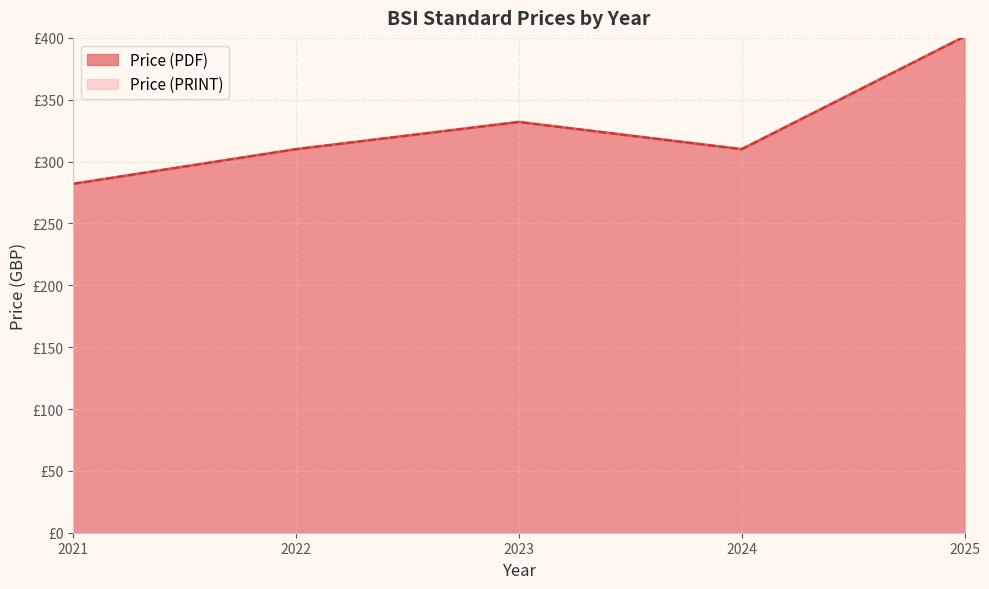

True or false: Price (PDF) and Price (PRINT) cross at least once.

False